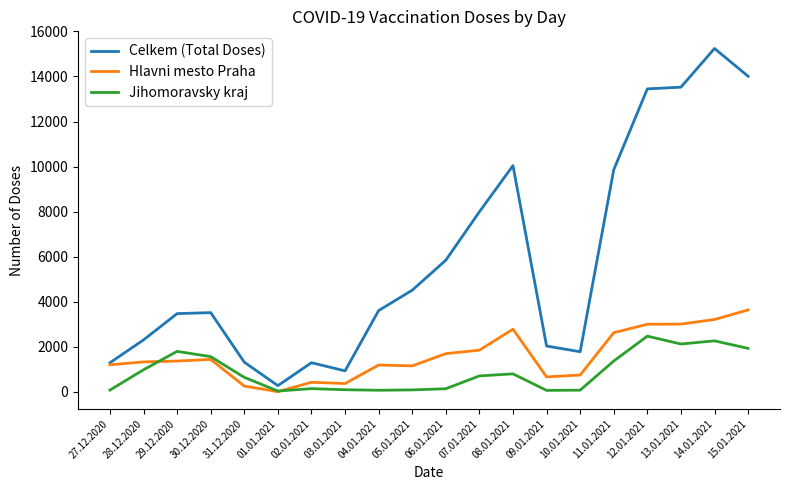

What position from the right is 10.01.2021?

6